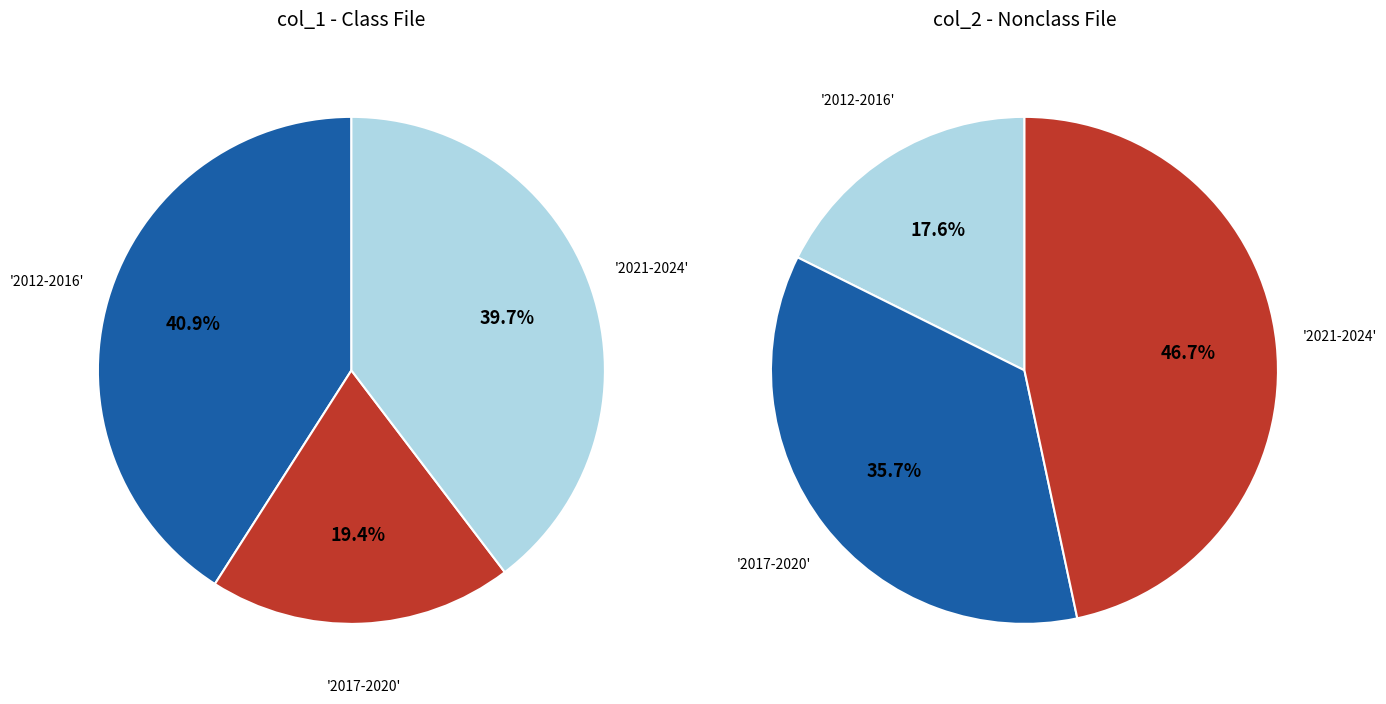

Does 2022 represent more than half of the total?

No